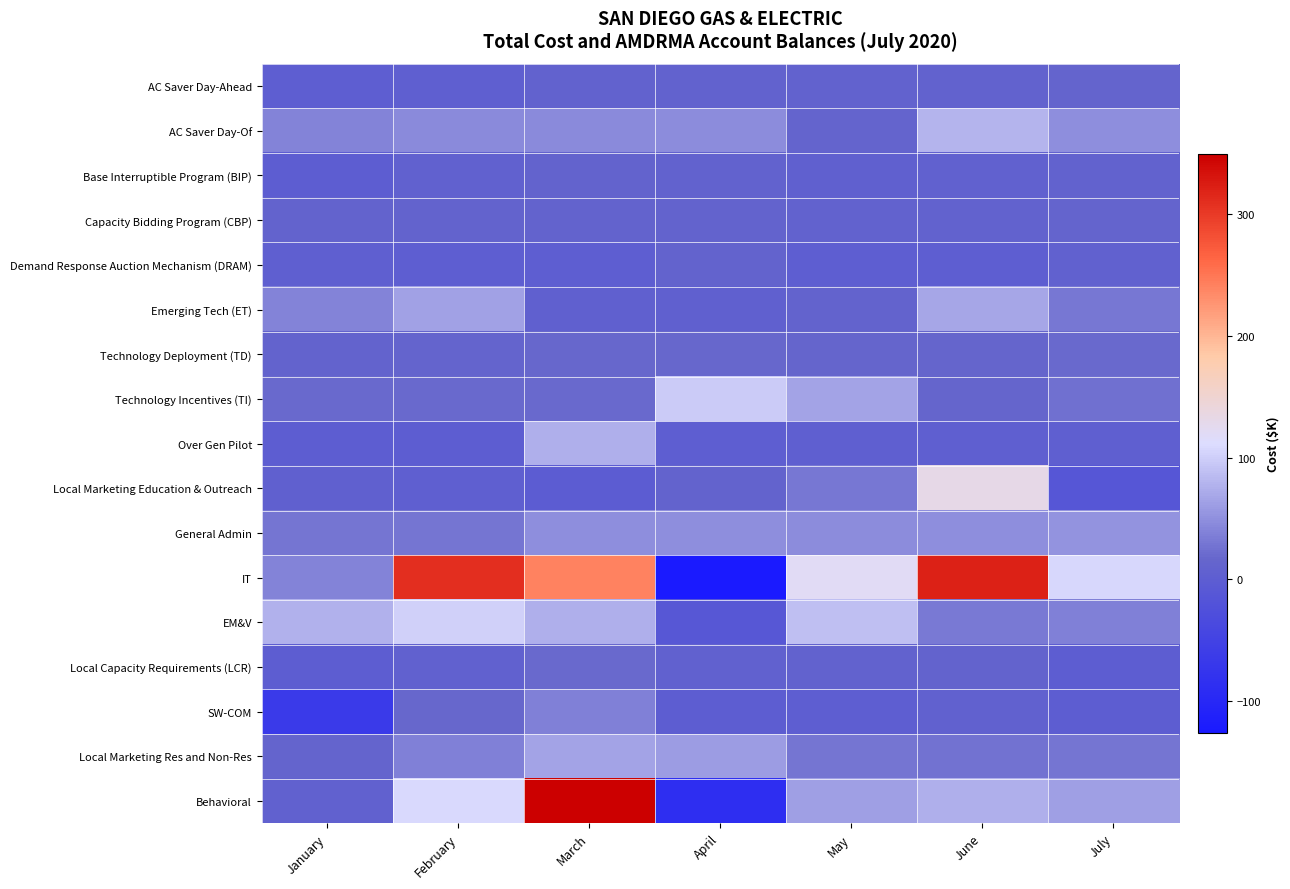

Reading left to right, list all the values displayed in this chart.

AC Saver Day-Ahead: January=2.4	February=4.1	March=11.0	April=10.1	May=10.2	June=10.3	July=13.2
AC Saver Day-Of: January=40.2	February=45.0	March=46.1	April=47.1	May=13.1	June=78.3	July=48.4
Base Interruptible Program (BIP): January=1.6	February=7.6	March=12.1	April=10.0	May=5.6	June=7.7	July=11.1
Capacity Bidding Program (CBP): January=12.6	February=12.2	March=11.9	April=12.1	May=11.0	June=10.2	July=13.3
Demand Response Auction Mechanism (DRAM): January=4.7	February=2.9	March=3.3	April=11.8	May=3.0	June=3.0	July=8.8
Emerging Tech (ET): January=40.1	February=64.0	March=6.6	April=7.0	May=11.6	June=67.5	July=29.9
Technology Deployment (TD): January=12.2	February=14.4	March=18.4	April=17.4	May=15.9	June=15.2	July=19.1
Technology Incentives (TI): January=19.2	February=19.6	March=19.5	April=98.1	May=65.6	June=16.4	July=25.4
Over Gen Pilot: January=1.4	February=1.6	March=74.4	April=3.1	May=3.8	June=3.9	July=5.3
Local Marketing Education & Outreach: January=5.6	February=5.1	March=-1.3	April=12.7	May=31.3	June=131.0	July=-12.7
General Admin: January=28.7	February=29.5	March=49.6	April=50.0	May=46.5	June=48.8	July=53.3
IT: January=40.1	February=309.6	March=241.1	April=-126.7	May=120.2	June=321.8	July=107.3
EM&V: January=76.8	February=100.9	March=74.8	April=-10.9	May=87.8	June=33.0	July=38.3
Local Capacity Requirements (LCR): January=0.0	February=7.4	March=19.4	April=7.4	May=9.2	June=12.9	July=0.0
SW-COM: January=-64.5	February=16.8	March=38.1	April=1.5	May=3.2	June=8.1	July=1.6
Local Marketing Res and Non-Res: January=14.3	February=38.6	March=65.9	April=60.5	May=28.2	June=27.4	July=29.4
Behavioral: January=8.4	February=108.3	March=349.8	April=-87.3	May=62.6	June=74.5	July=62.6